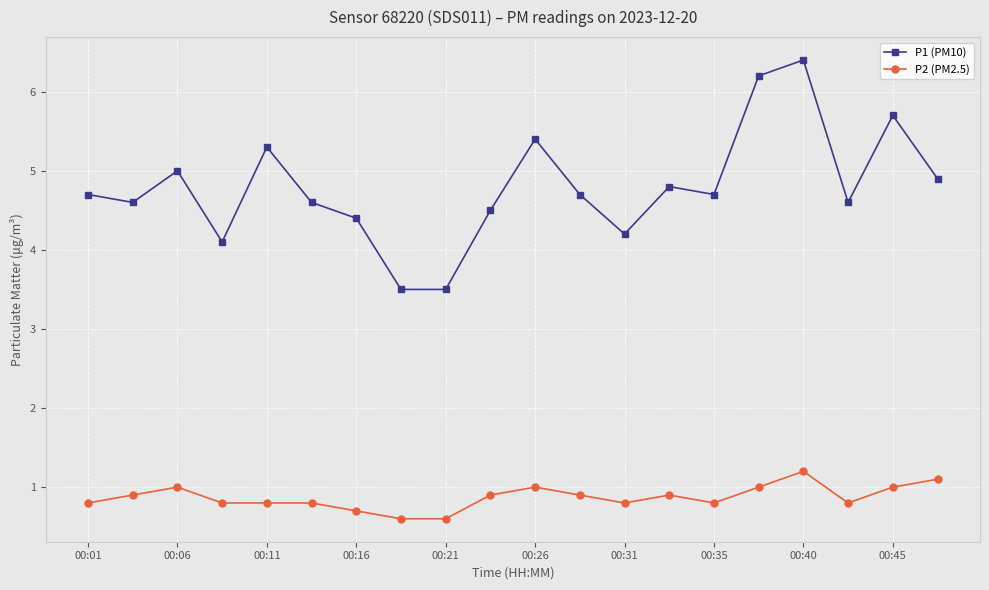

Rank the series by their maximum value, from highest to lowest.

P1 (PM10), P2 (PM2.5)